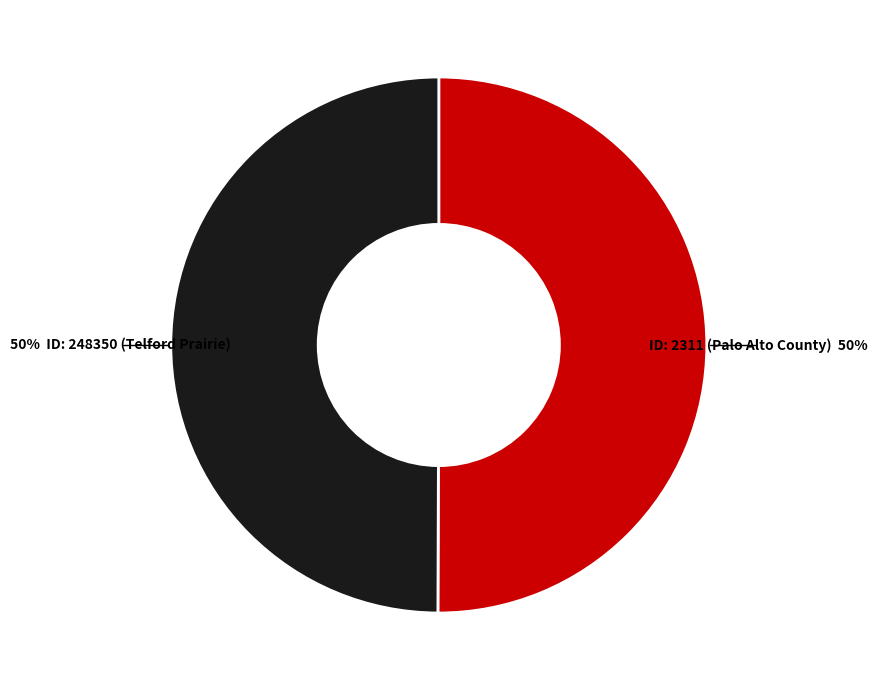

What is the smallest slice in the pie chart?

ID: 248350 (Telford Prairie)